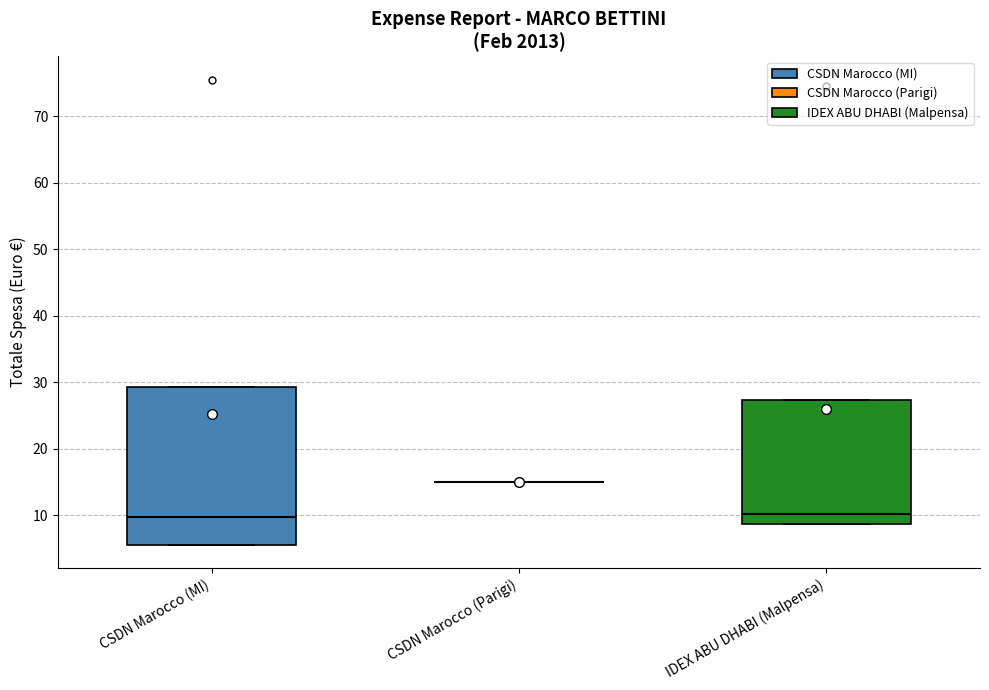

Where is the lower edge of the box for CSDN Marocco (MI) on the y-axis? The values are not printed on the chart, so give them approximately, as read against the axis.

6